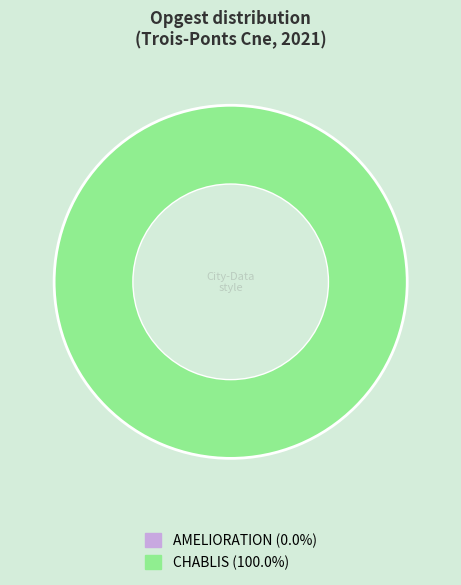

Is there any slice that represents more than half of the pie?

Yes